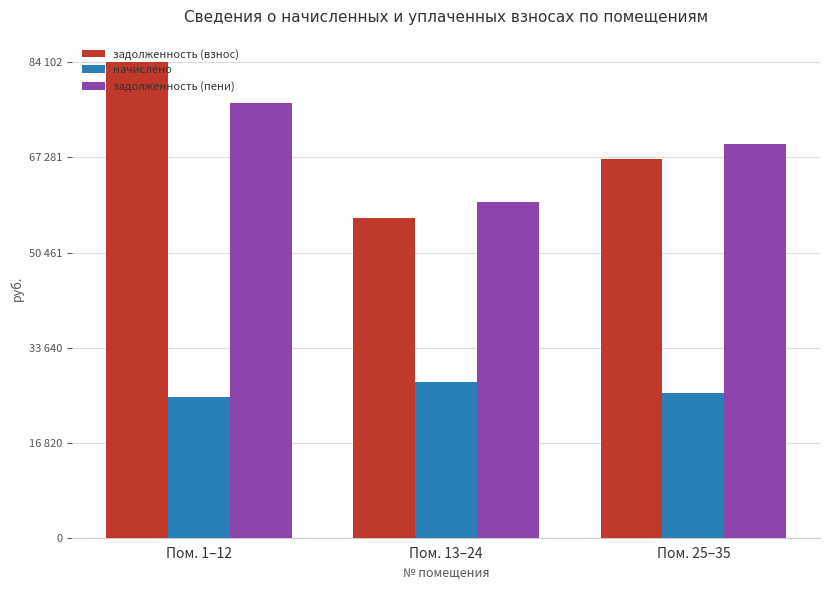

True or false: начислено has a value of 12775.6 at Пом. 25–35.

False